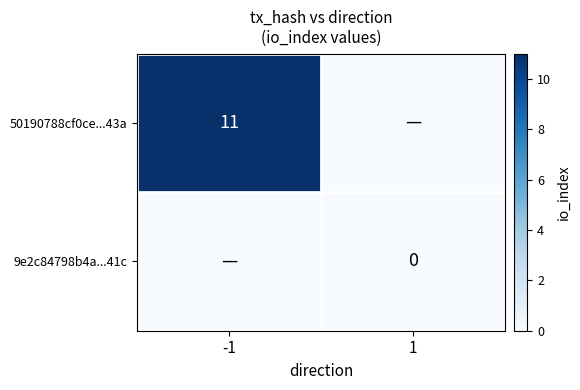

The 50190788cf0ce...43a series shows 11 at -1. True or false?

True